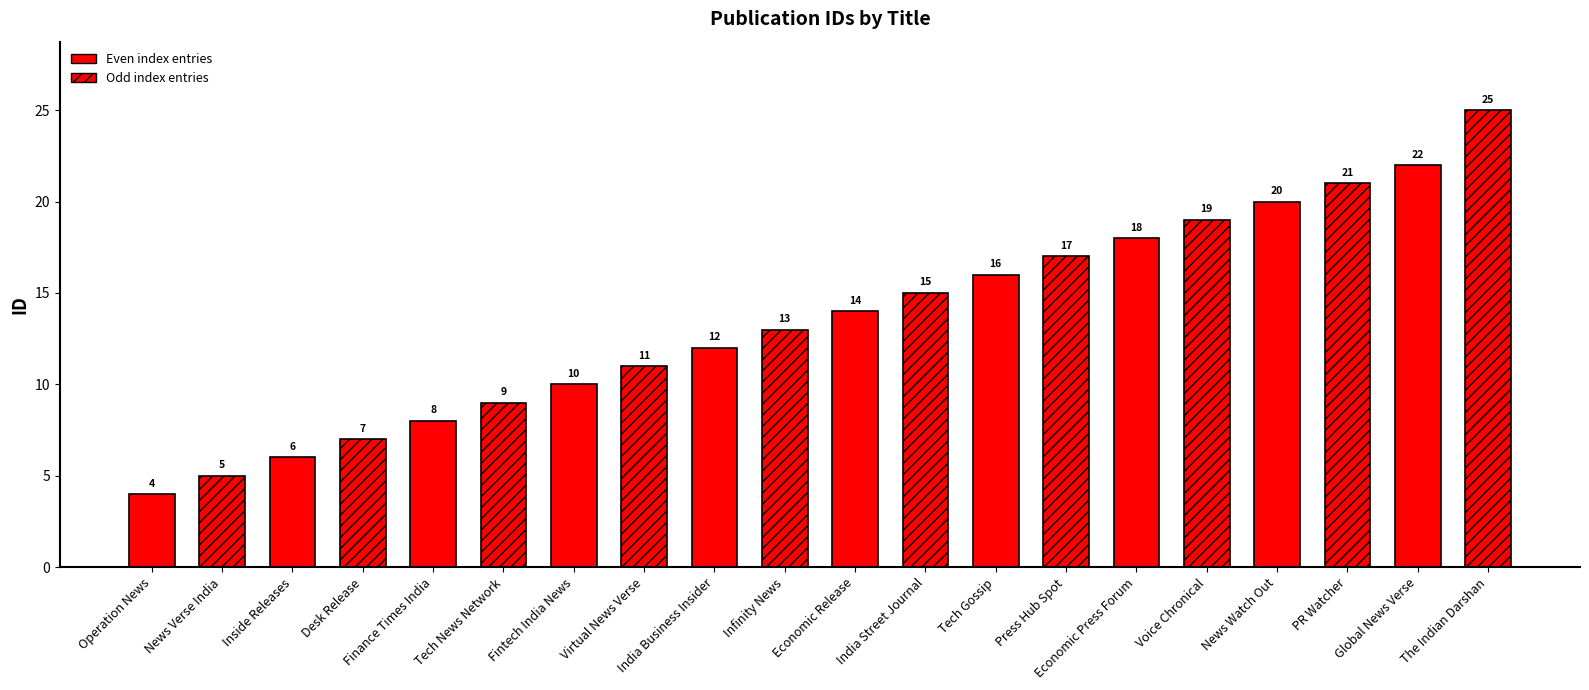

Are the bars horizontal?

No